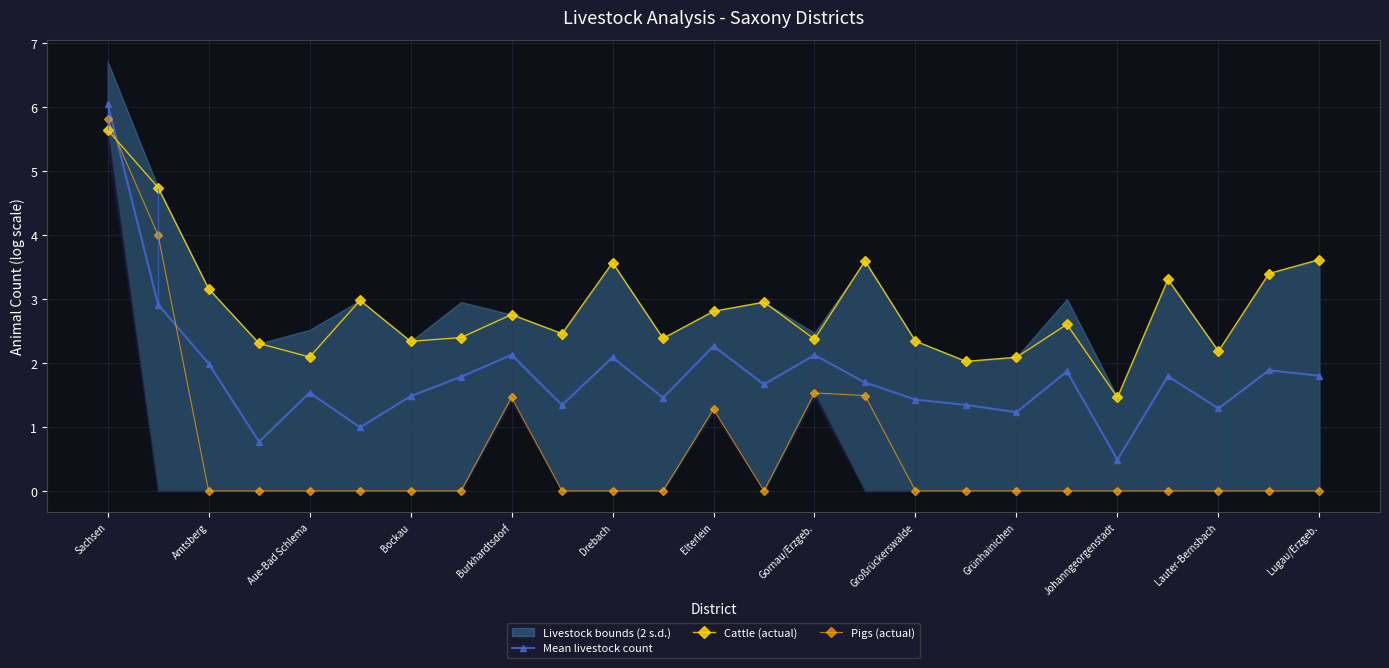

Read the Mean livestock count value at Großrückerswalde.

1.4